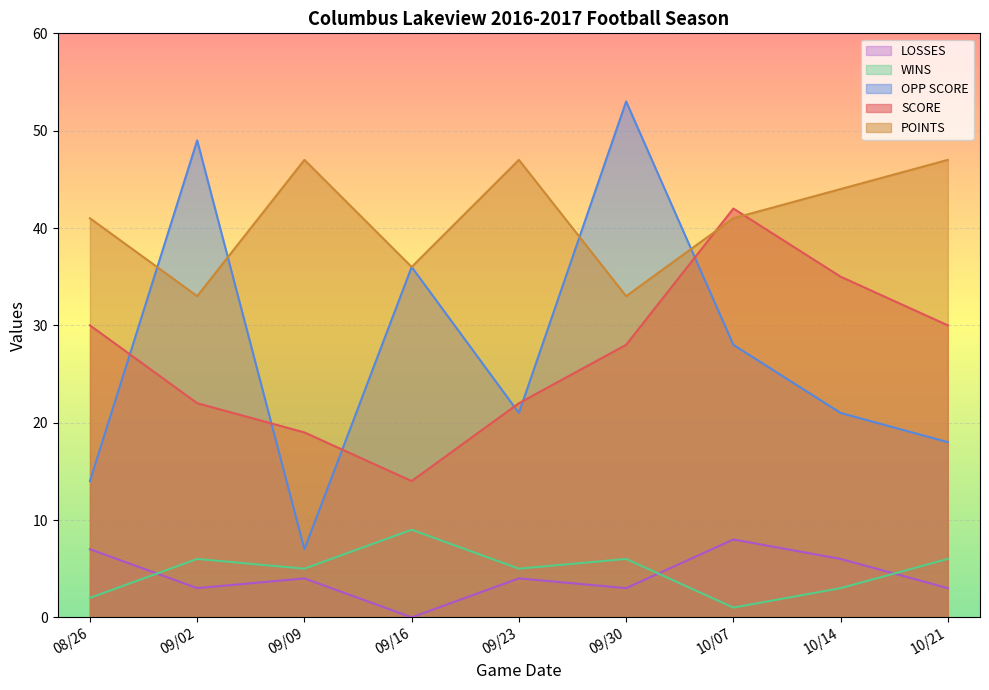

Between 10/07 and 10/21, which series saw the biggest shift?

SCORE